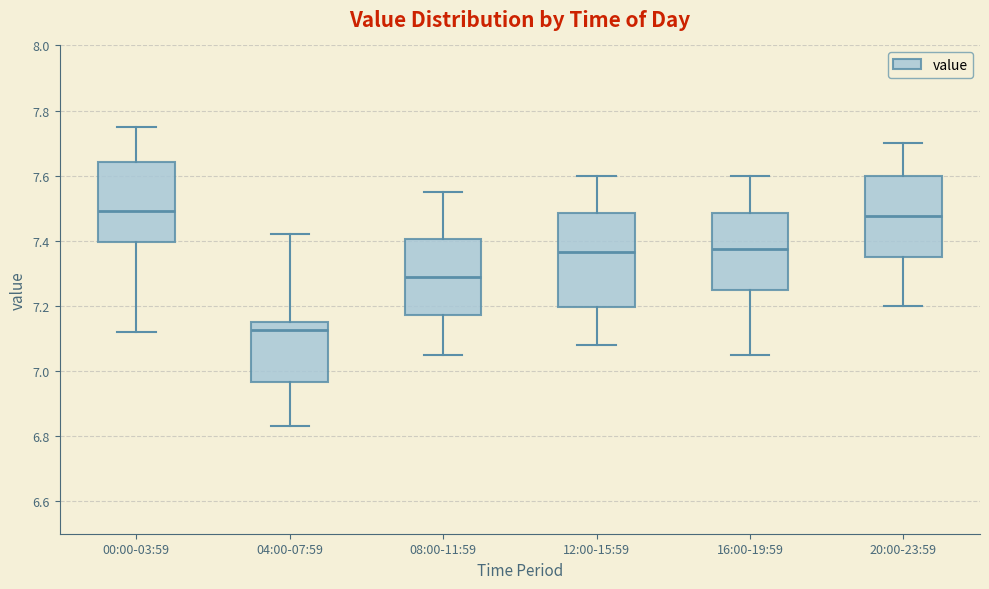

Which box has the lowest median line?

04:00-07:59